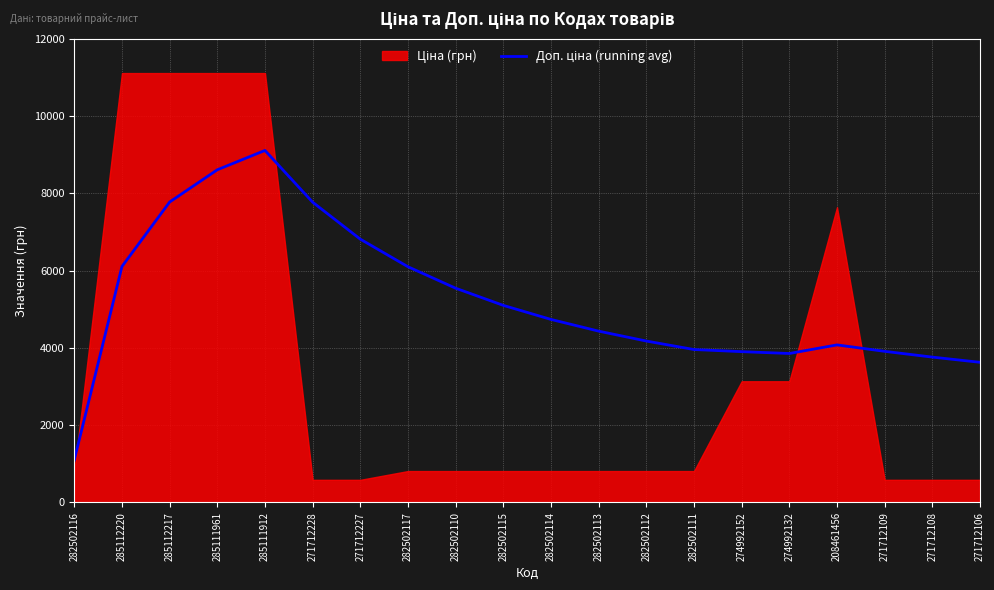

What is the label of the 10th point from the left?

282502115